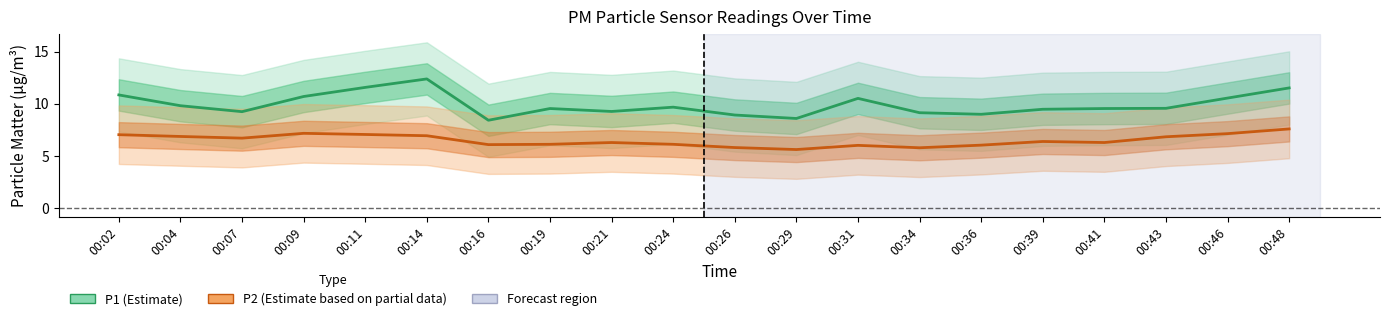

List the labels in order of P1 (Estimate) value, largest first.

00:14, 00:11, 00:48, 00:02, 00:09, 00:46, 00:31, 00:04, 00:24, 00:43, 00:19, 00:41, 00:39, 00:21, 00:07, 00:34, 00:36, 00:26, 00:29, 00:16